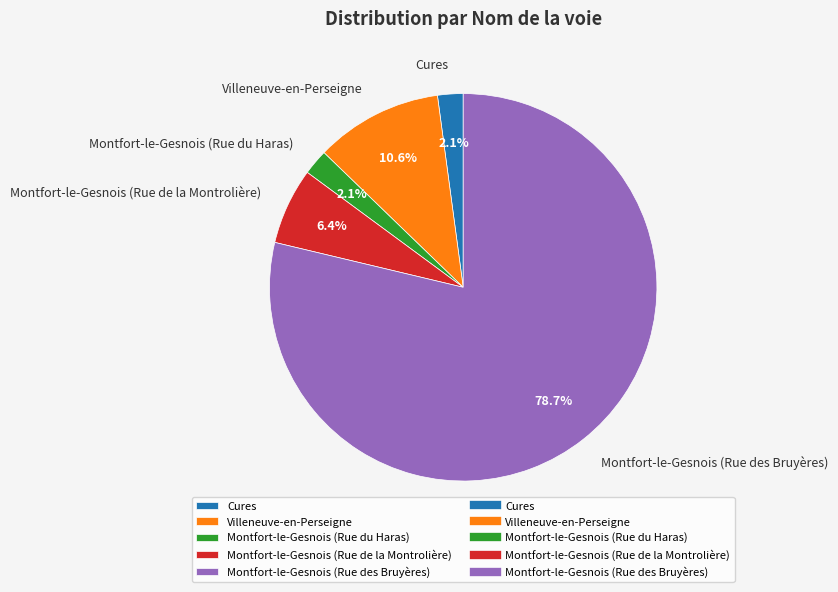

Which has a higher value, Montfort-le-Gesnois (Rue du Haras) or Villeneuve-en-Perseigne?

Villeneuve-en-Perseigne